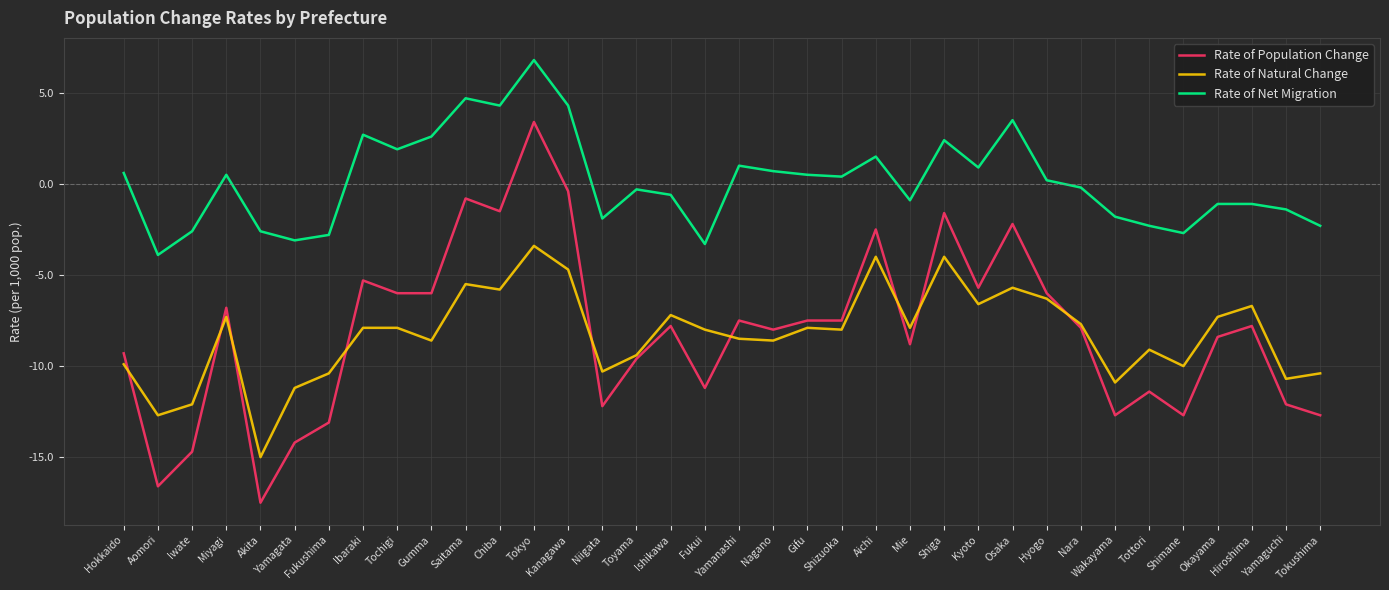

What position from the right is Niigata?

22